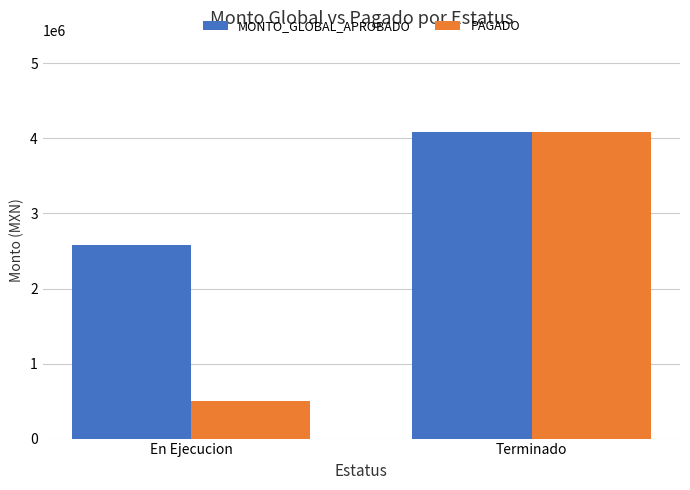

The MONTO_GLOBAL_APROBADO series shows 2585272.1 at En Ejecucion. True or false?

True